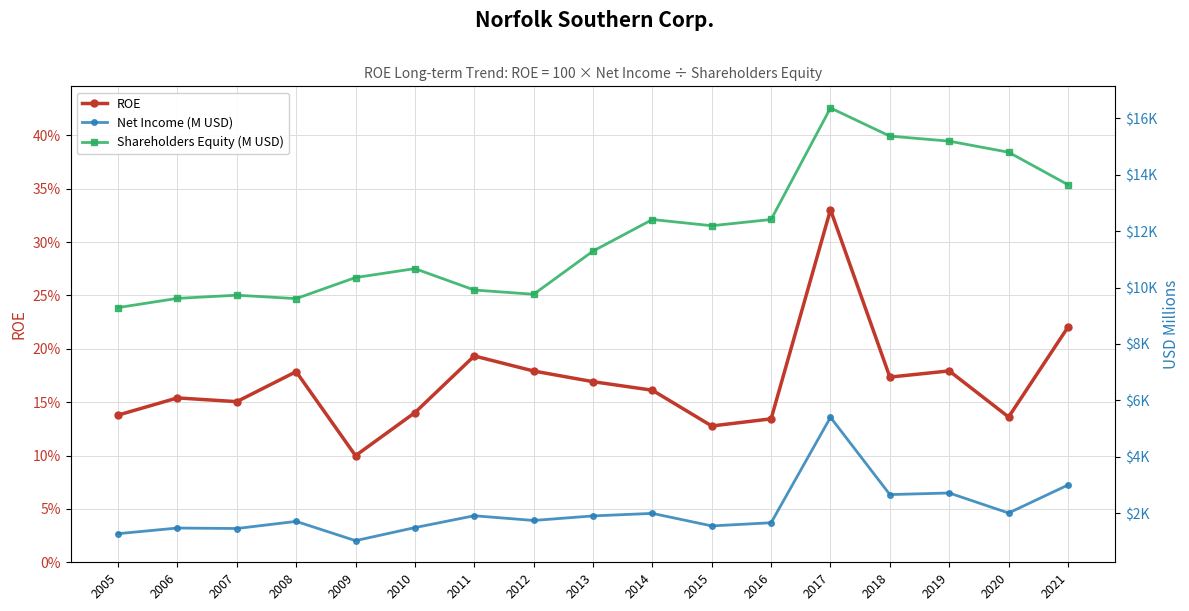

True or false: ROE has a value of 0.1 at 2016.

True